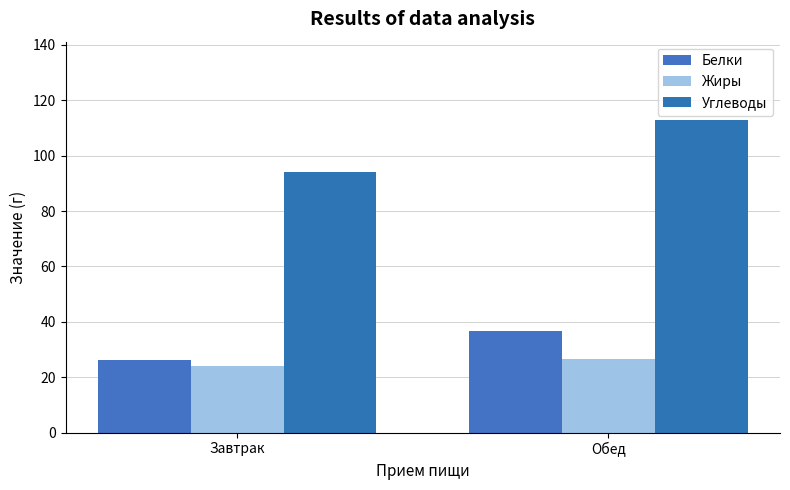

At which label does Жиры first exceed 26?

Обед